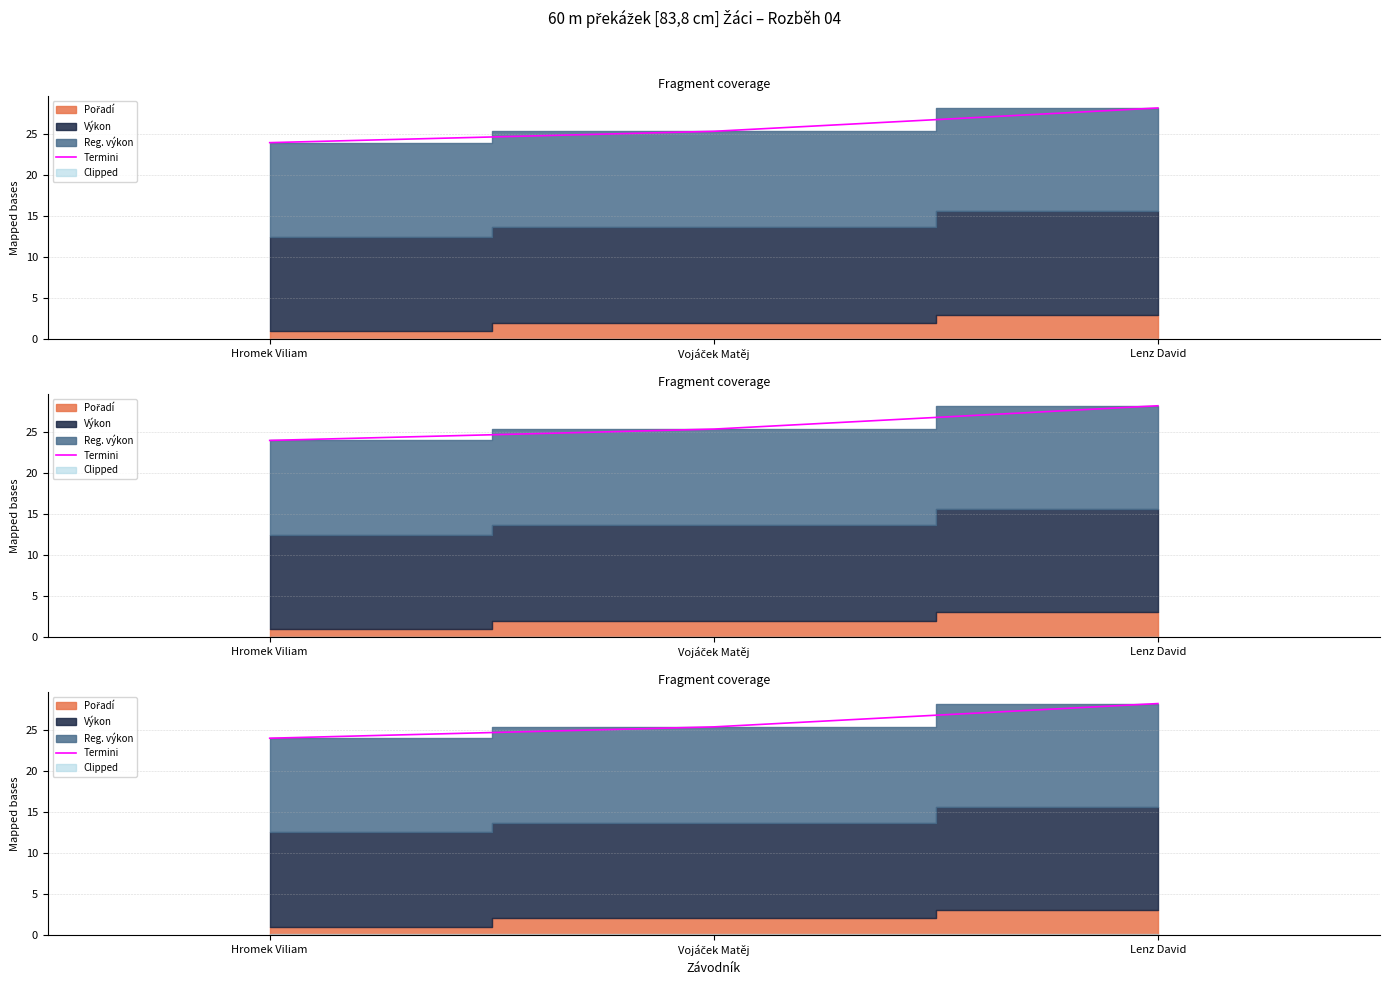

What is the difference between the maximum and minimum values?

4.2